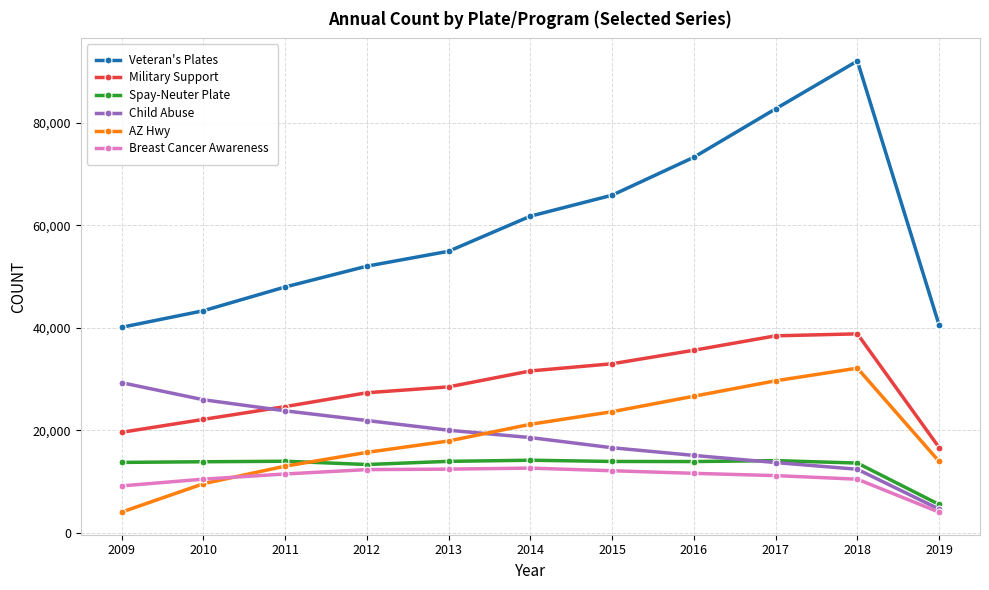

What is the spread (max minus min) of values at 2012?

39713.1